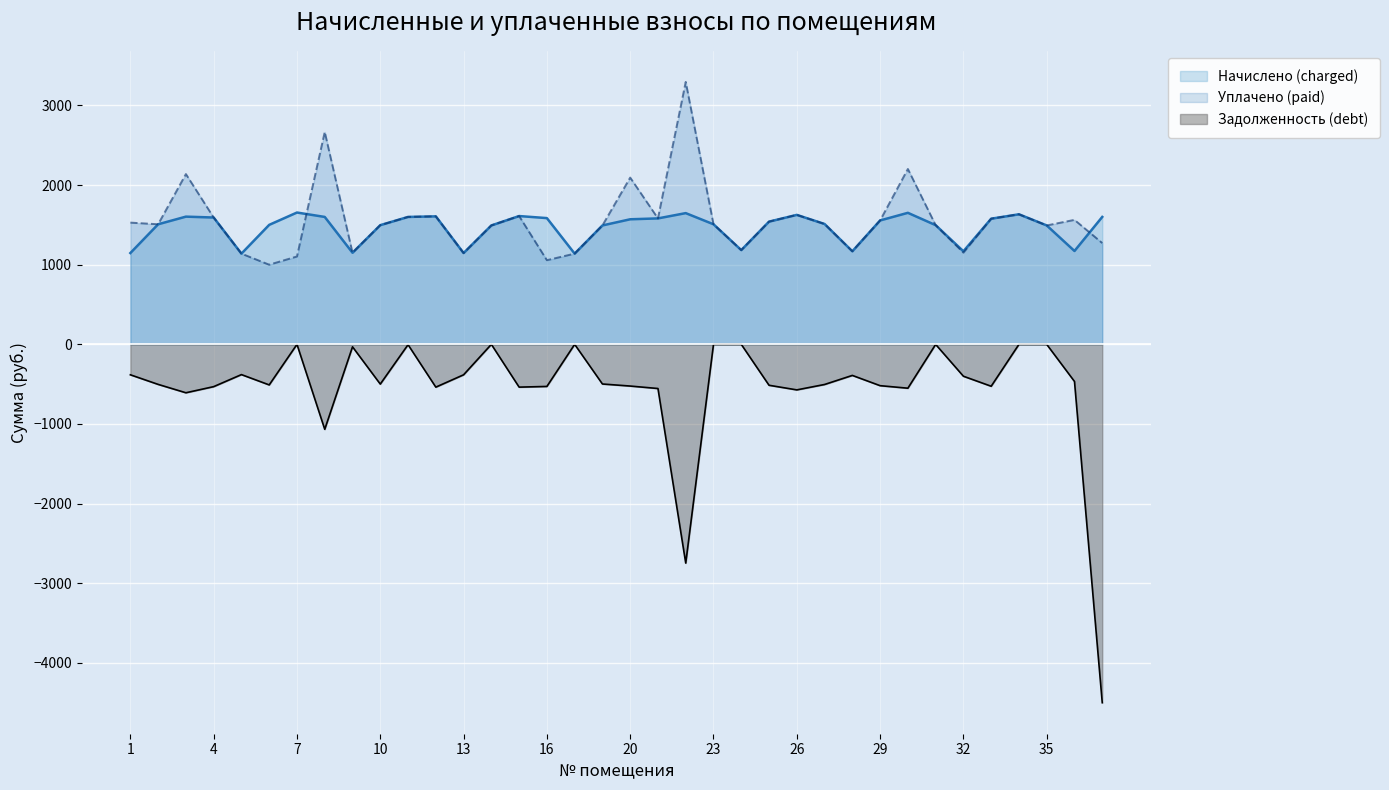

Where is the first local maximum for Задолженность (debt)?

5